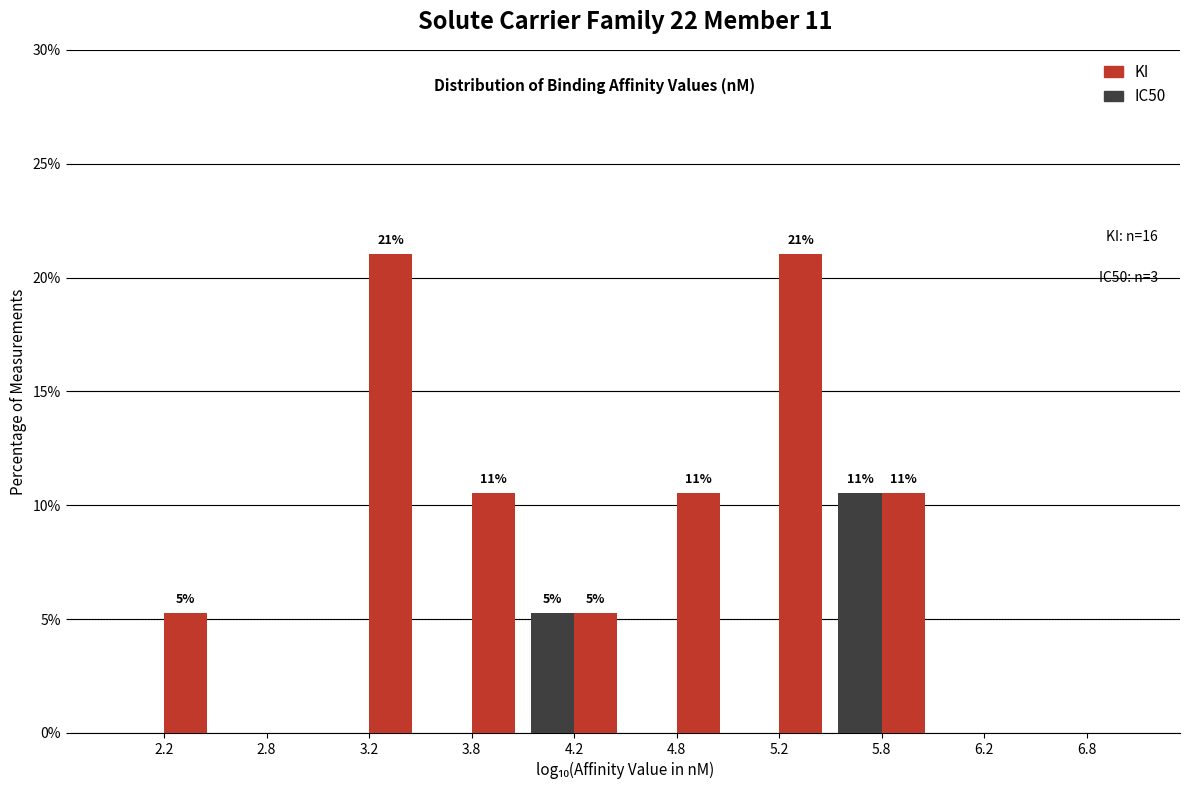

In the IC50 series, which range on the x-axis has the tallest bar?

5.5 to 6.0